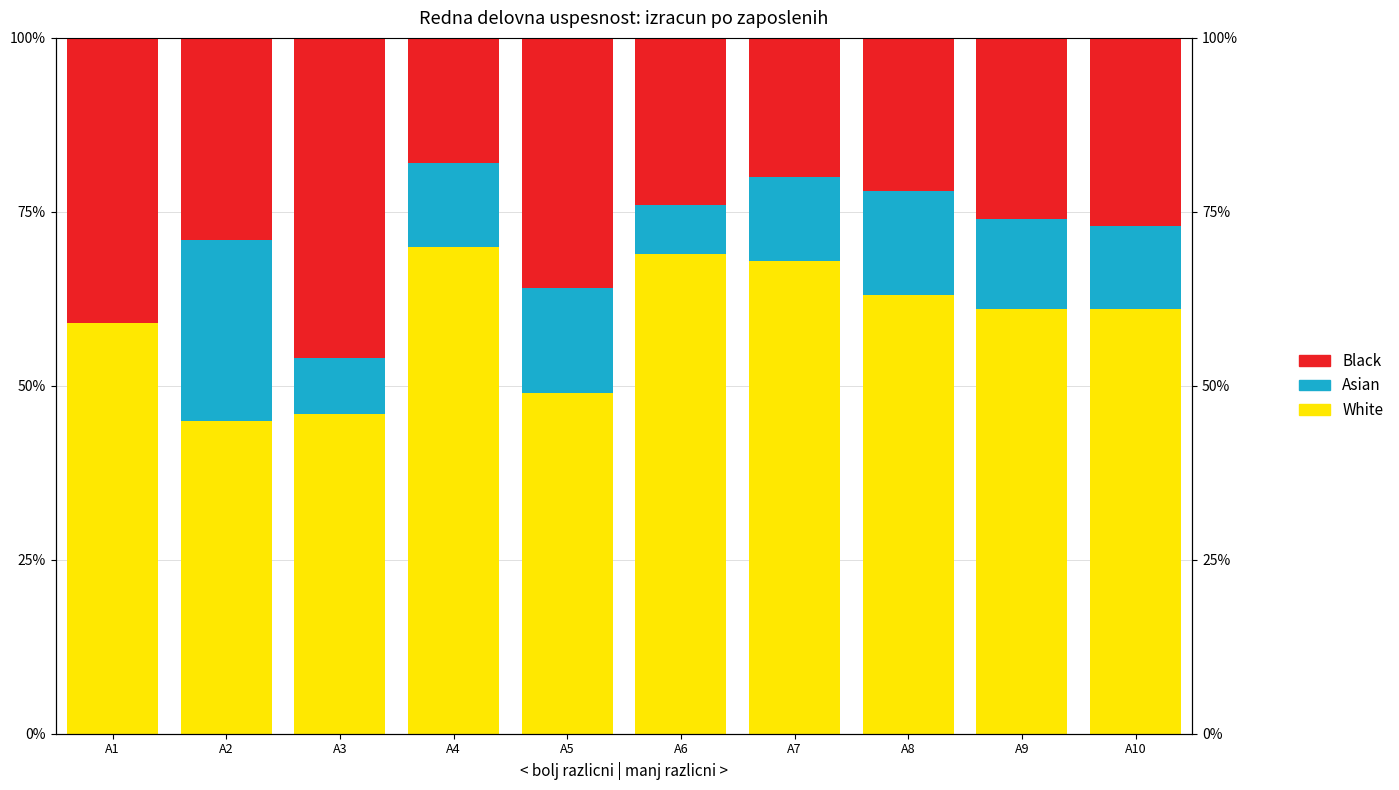

Reading left to right, transcribe all the data shown in this chart.

White: A1=59	A2=45	A3=46	A4=70	A5=49	A6=69	A7=68	A8=63	A9=61	A10=61
Asian: A1=0	A2=26	A3=8	A4=12	A5=15	A6=7	A7=12	A8=15	A9=13	A10=12
Black: A1=41	A2=29	A3=46	A4=18	A5=36	A6=24	A7=20	A8=22	A9=26	A10=27